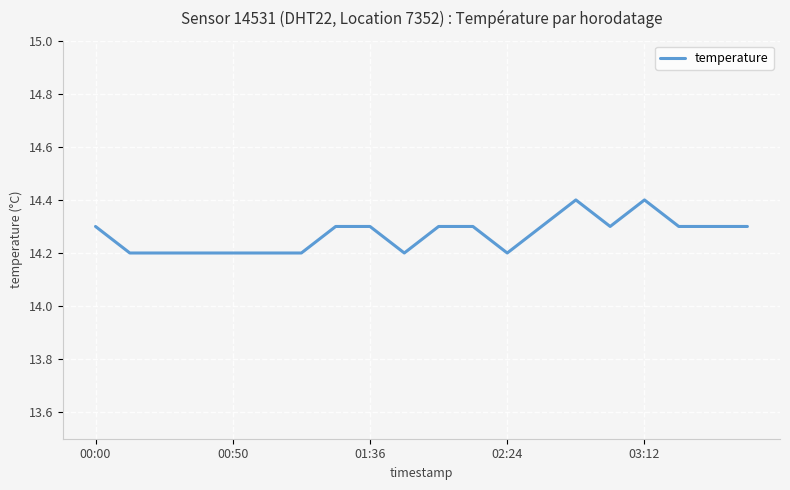

Is this an area chart (filled region under the line)?

No